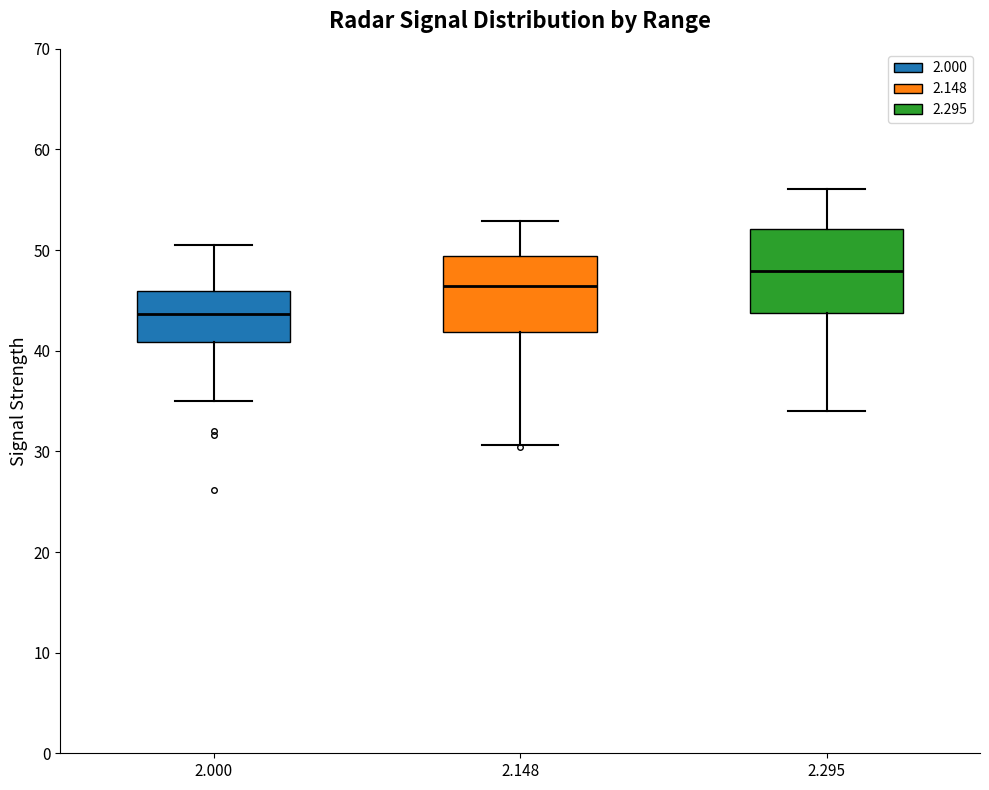

Which box's median line is the highest?

2.295